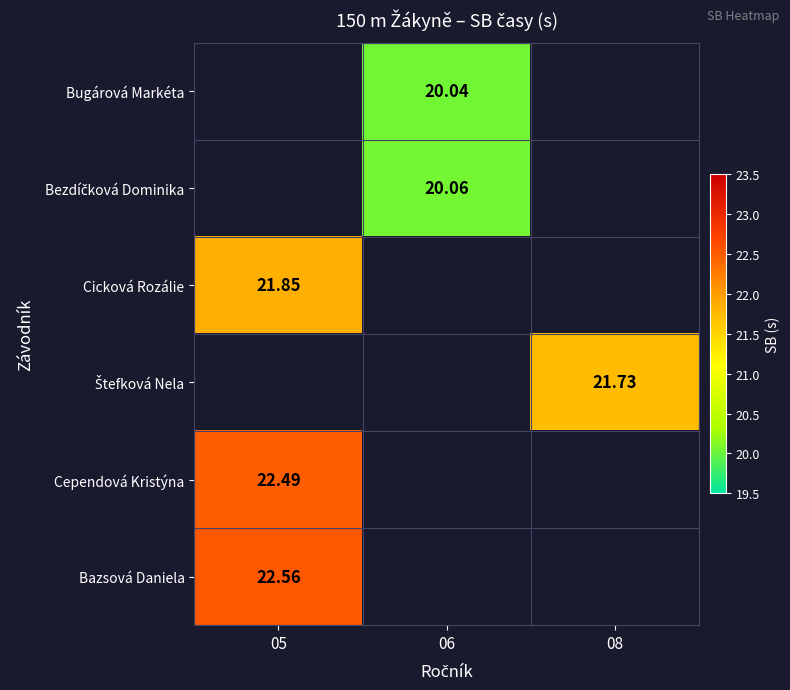

What is the greatest value displayed?

22.6